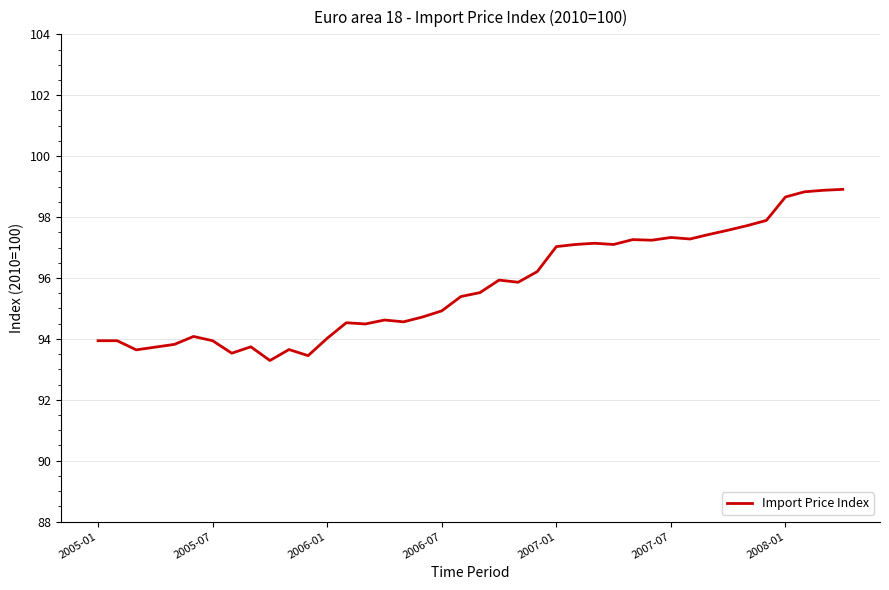

What is the difference between the maximum and minimum values?

5.6